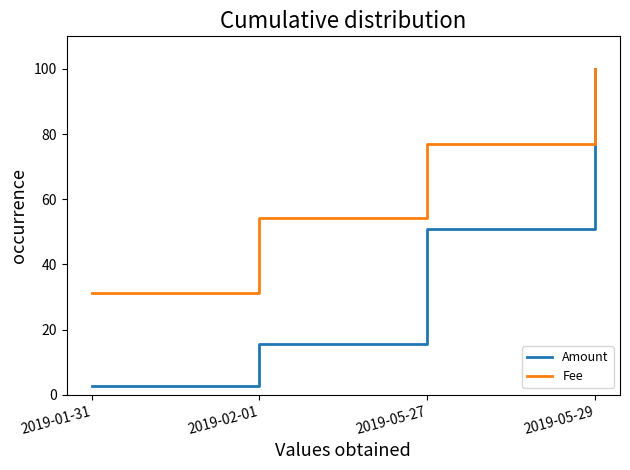

What is the total value across all series at 2019-05-27?

128.0